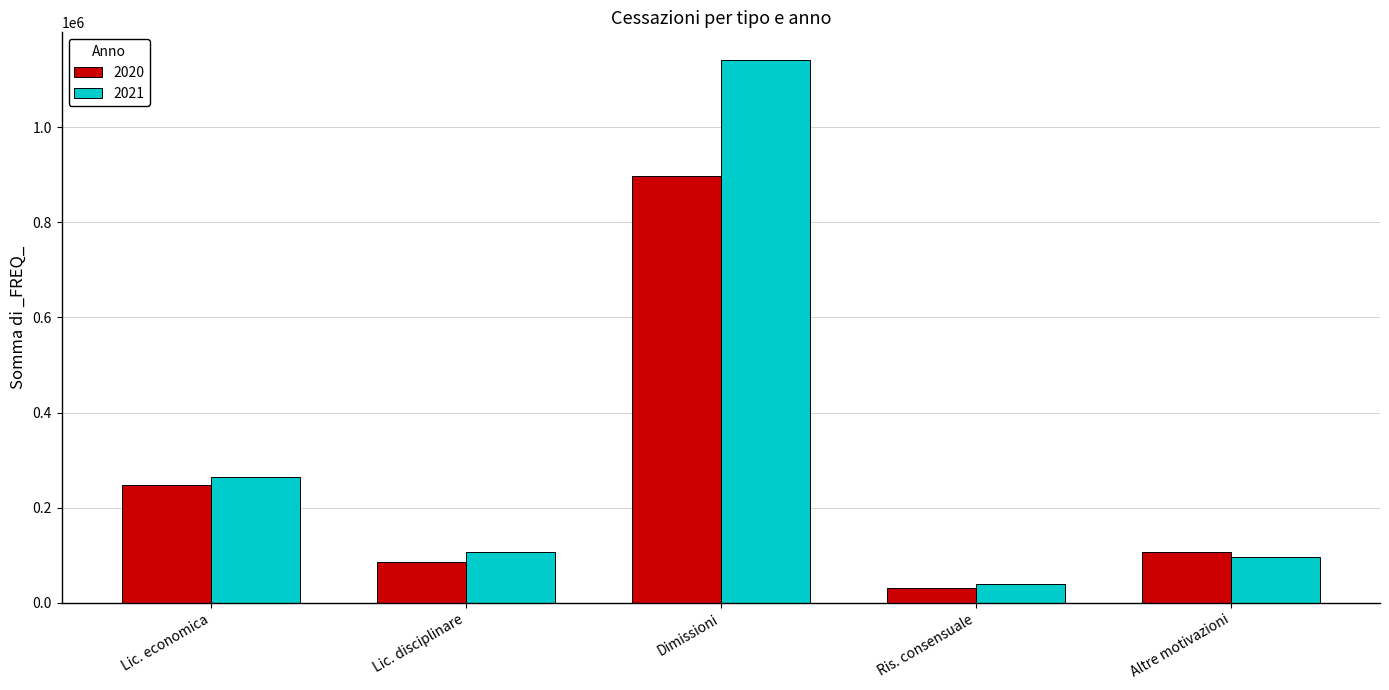

How many bars are there in each group?

2